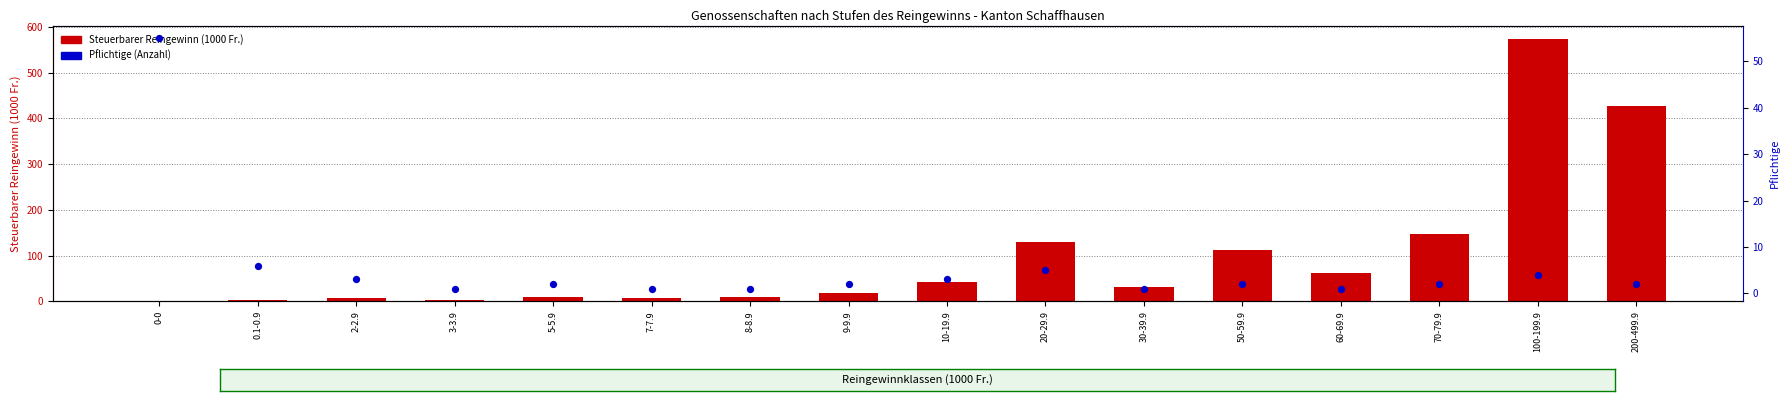

Is the value of Steuerbarer Reingewinn (1000 Fr.) at 50-59.9 greater than the value of Pflichtige (Anzahl) at 0-0?

Yes